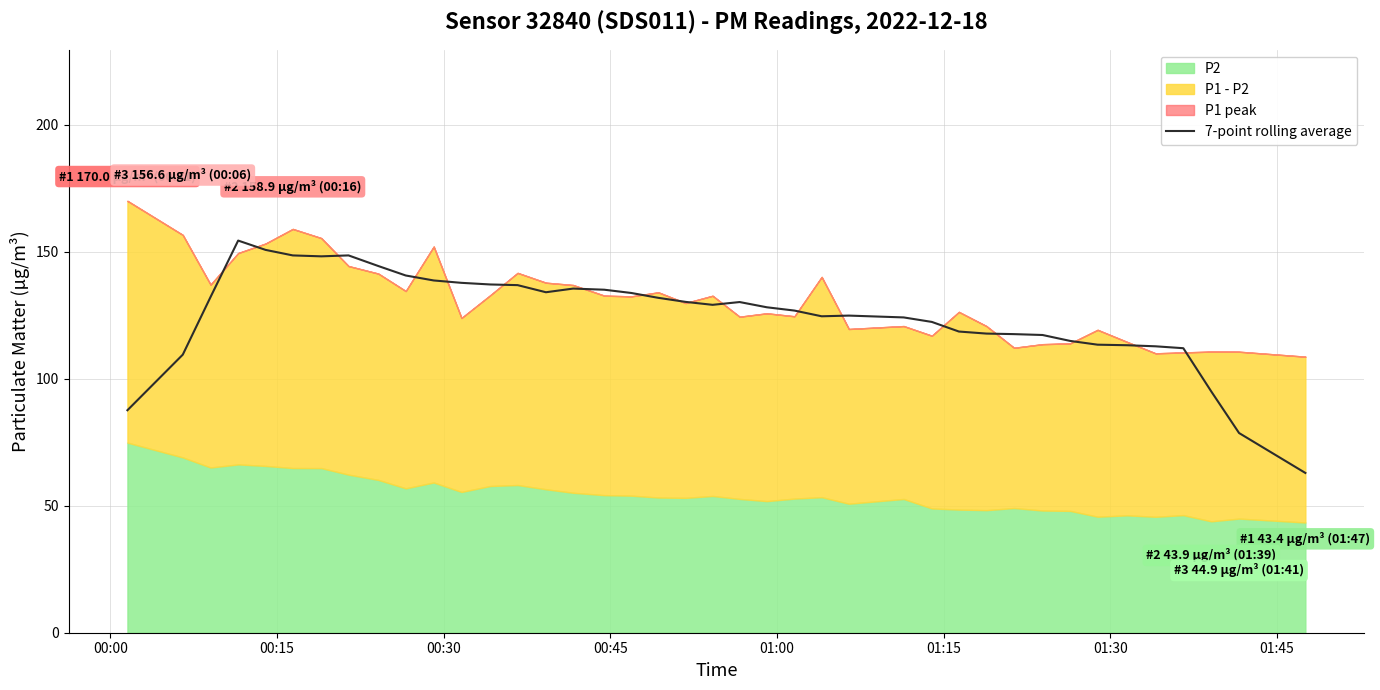

What is the lowest value of the 7-point rolling average series?

62.9